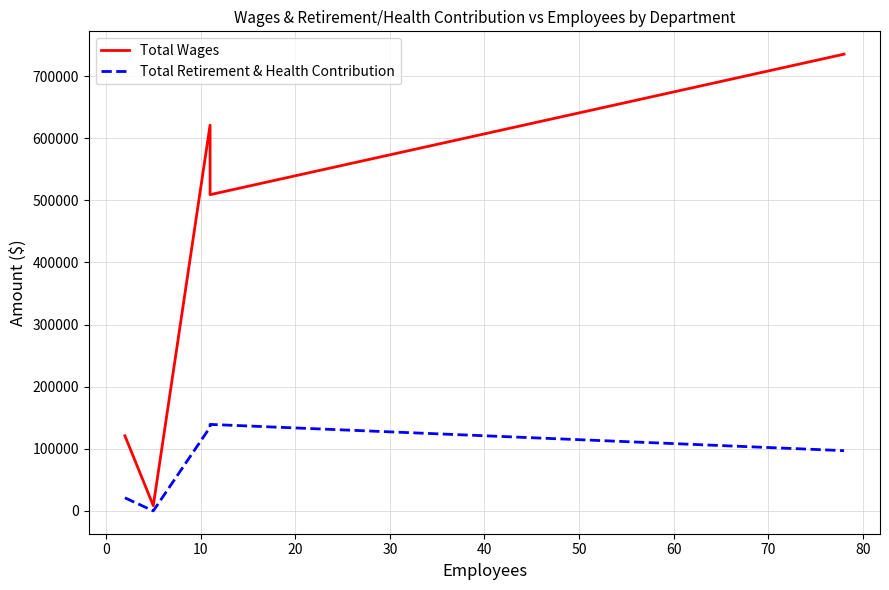

True or false: Total Wages has more than 1 points higher than both neighbors.

False